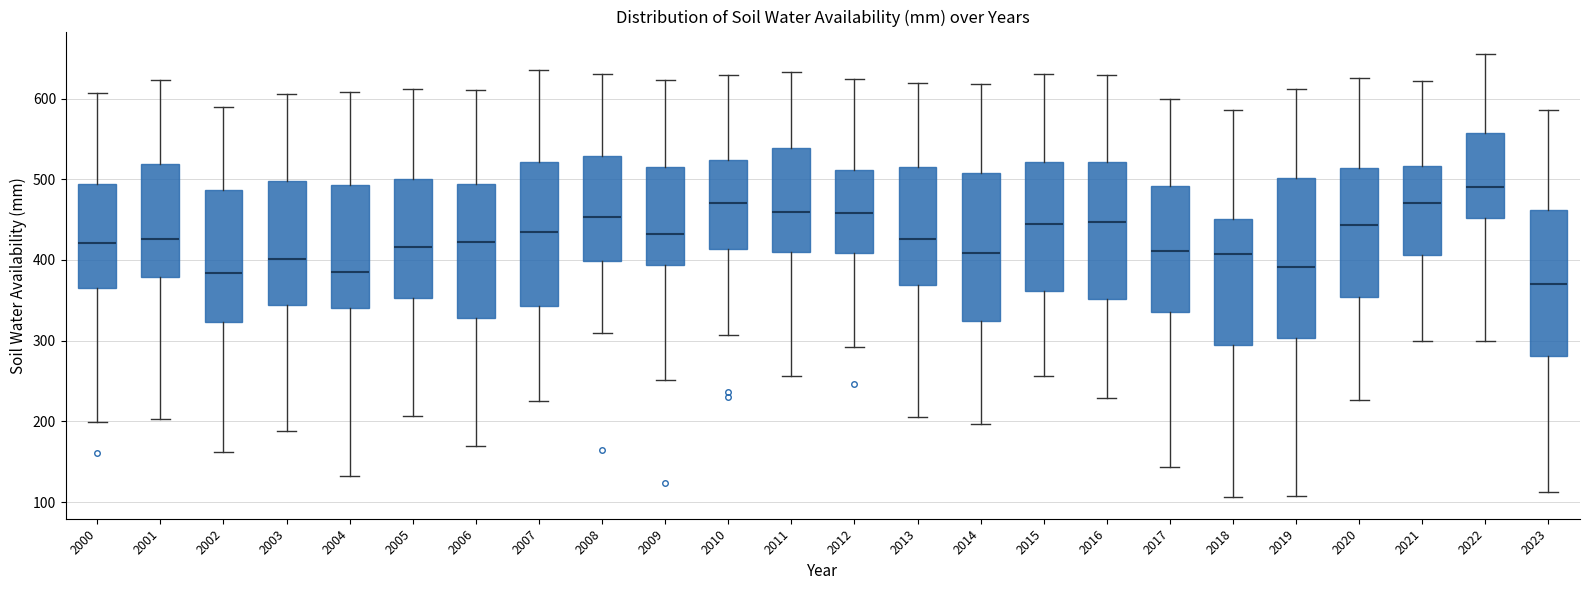

Comparing the boxes themselves (not the whiskers), which one is the tallest?

2019